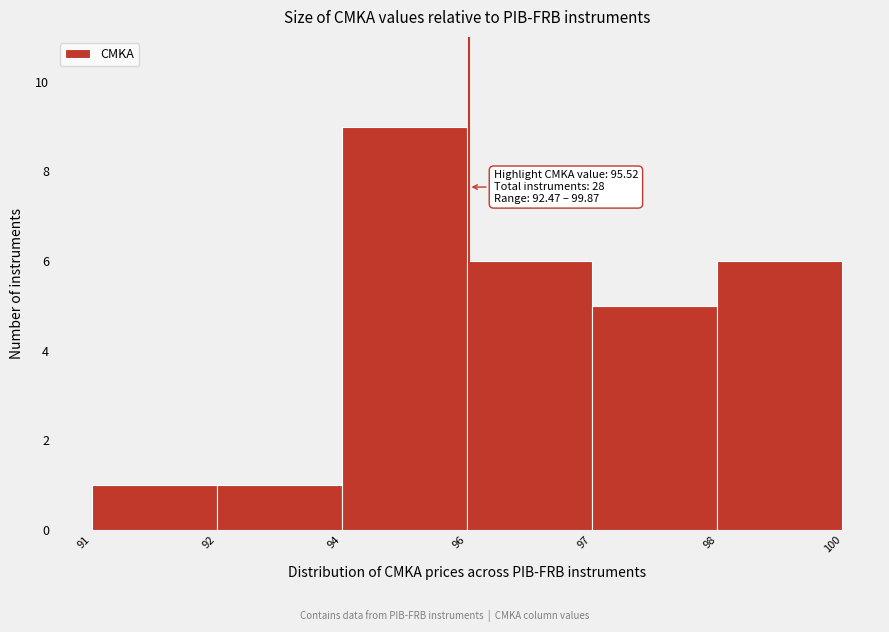

Reading right to left, extract all data points from this chart.

98=6	97=5	96=6	94=9	92=1	91=1